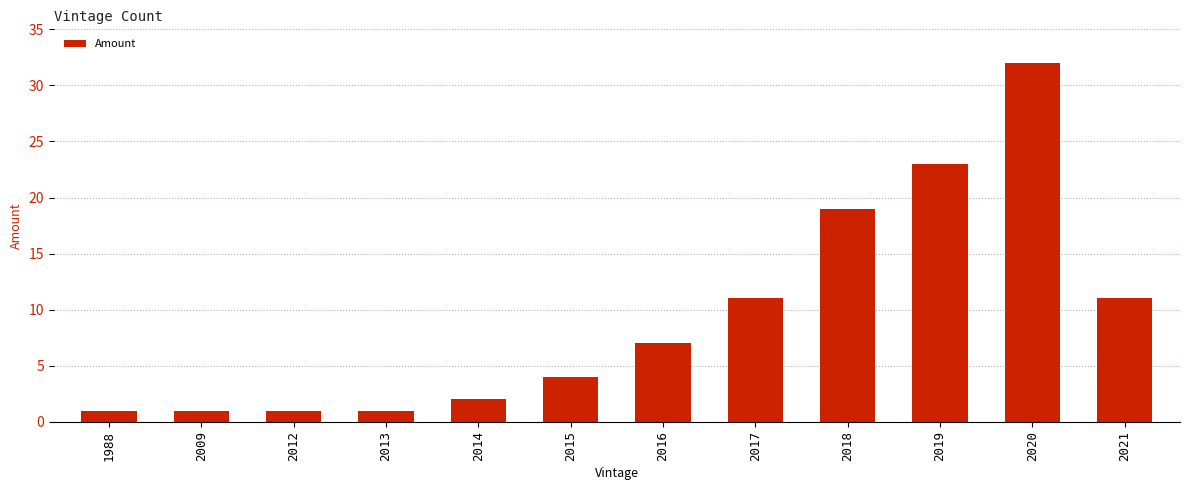

How many bars are there in total?

12